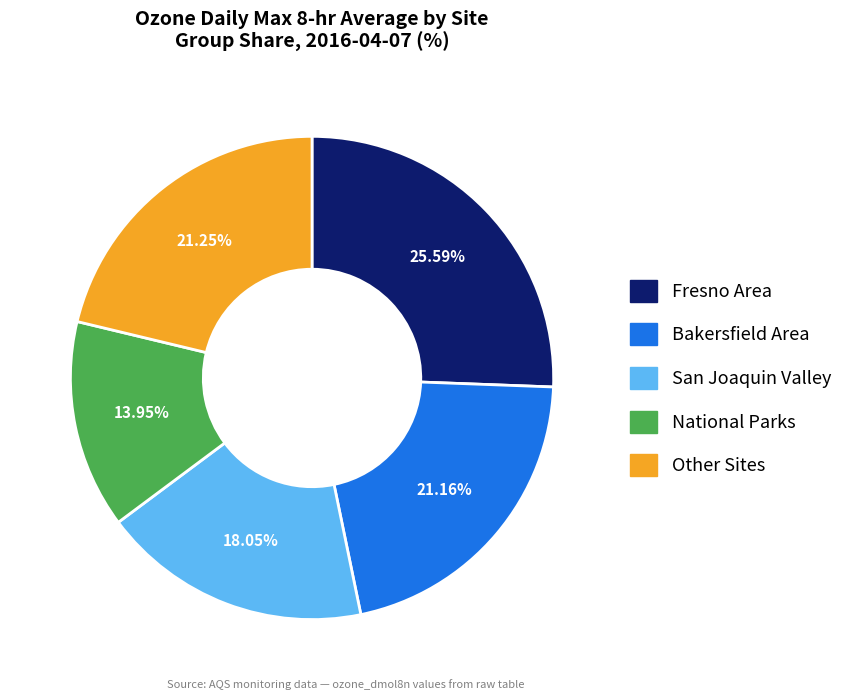

Is there any slice that represents more than half of the pie?

No